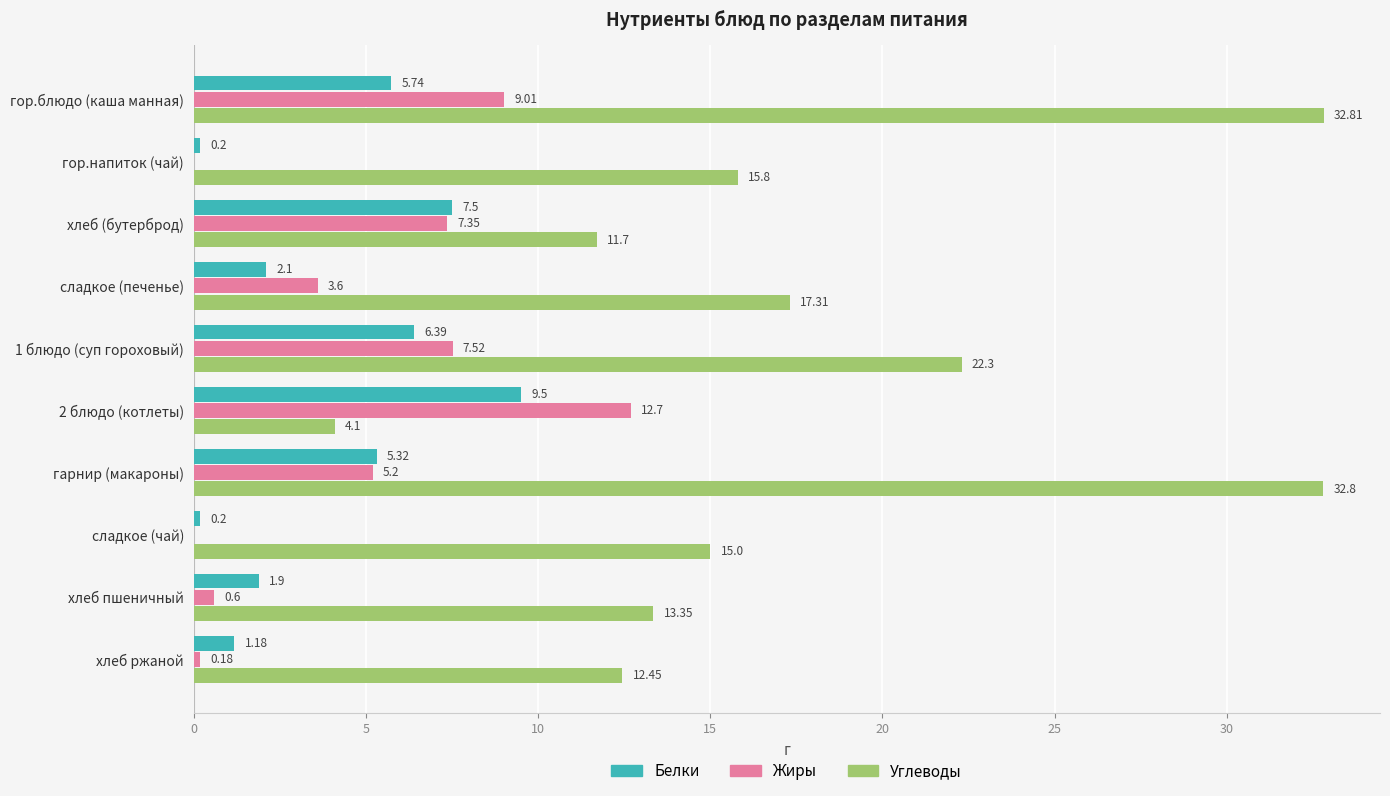

Which series changed the most between гор.блюдо (каша манная) and гарнир (макароны)?

Жиры